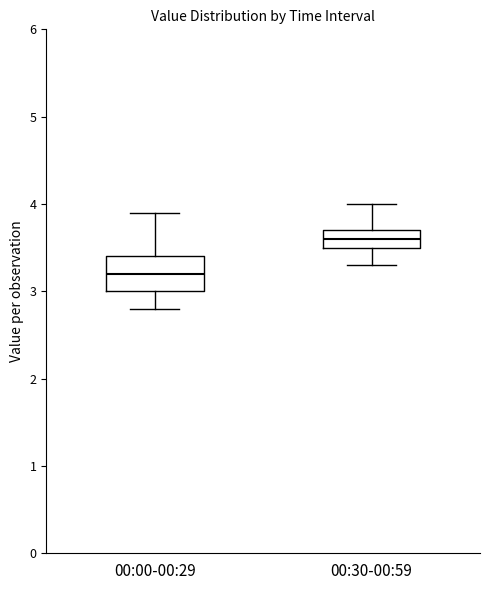

Reading left to right, read every box against the y-axis: the position of its median line, the range the box covers, and the ends of its whiskers. The values are not printed on the chart, so give them approximately, as read against the axis.

00:00-00:29: median 3.2, box 3.0 to 3.4, whiskers 2.8 to 3.9
00:30-00:59: median 3.6, box 3.5 to 3.7, whiskers 3.3 to 4.0